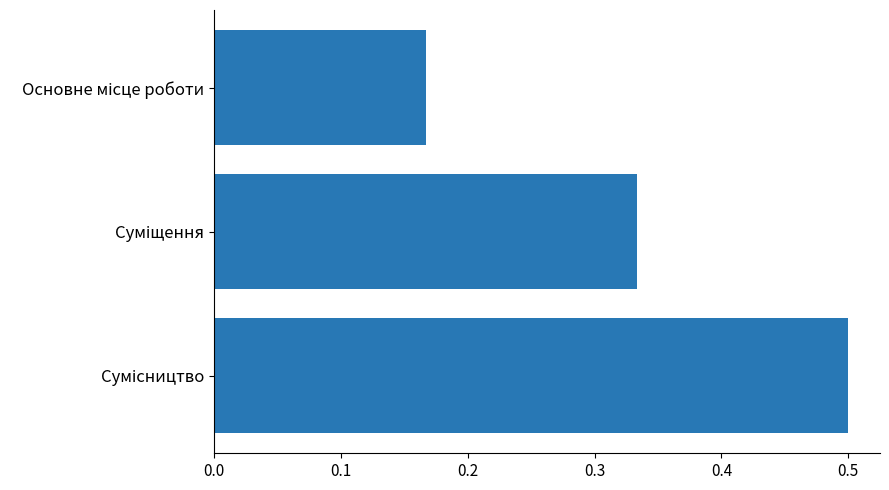

What is the greatest value displayed?

0.5